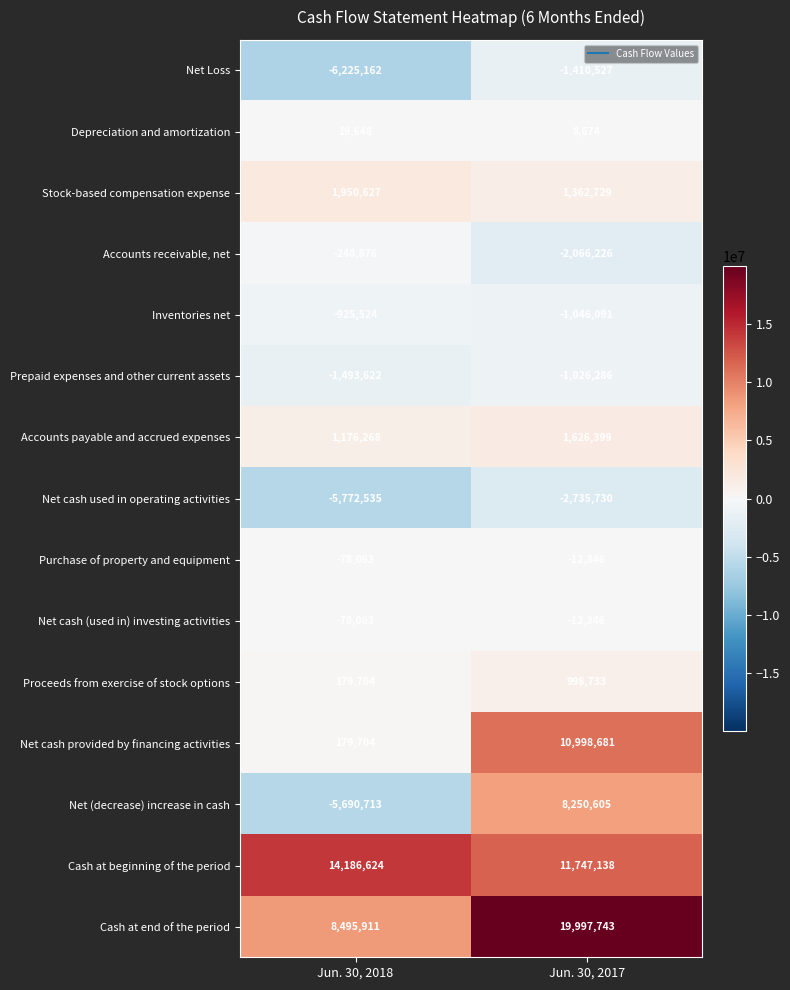

What is the difference between the Net cash (used in) investing activities values at Jun. 30, 2017 and Jun. 30, 2018?

65717